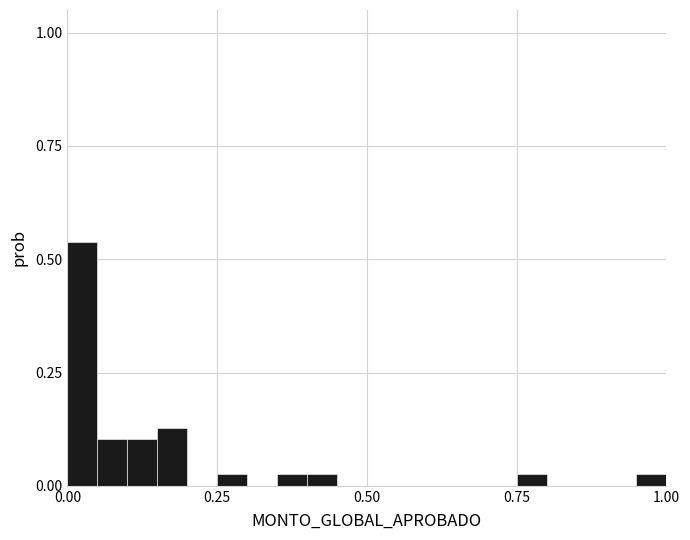

Read against the x-axis, roughly where is the centre of the tallest bar?

0.05